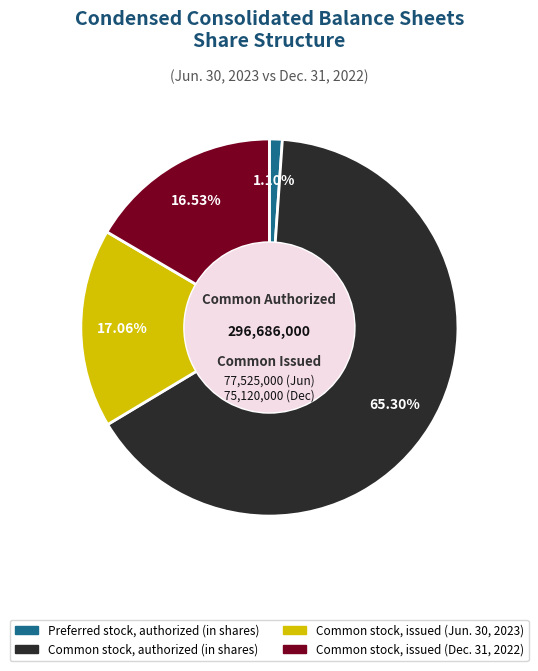

To the nearest percent, what is the difference between the Common stock, authorized (in shares) and Preferred stock, authorized (in shares) slice percentages?

64%